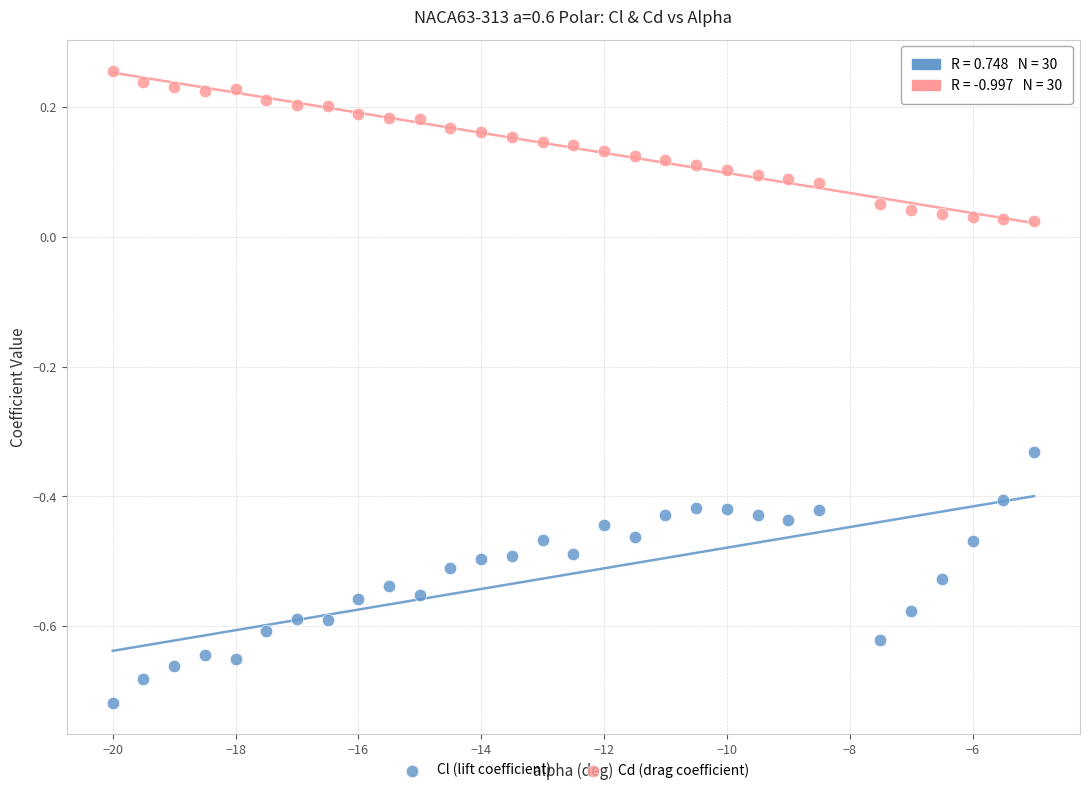

What are all the series names shown in the legend?

Cl (lift coefficient), Cd (drag coefficient)